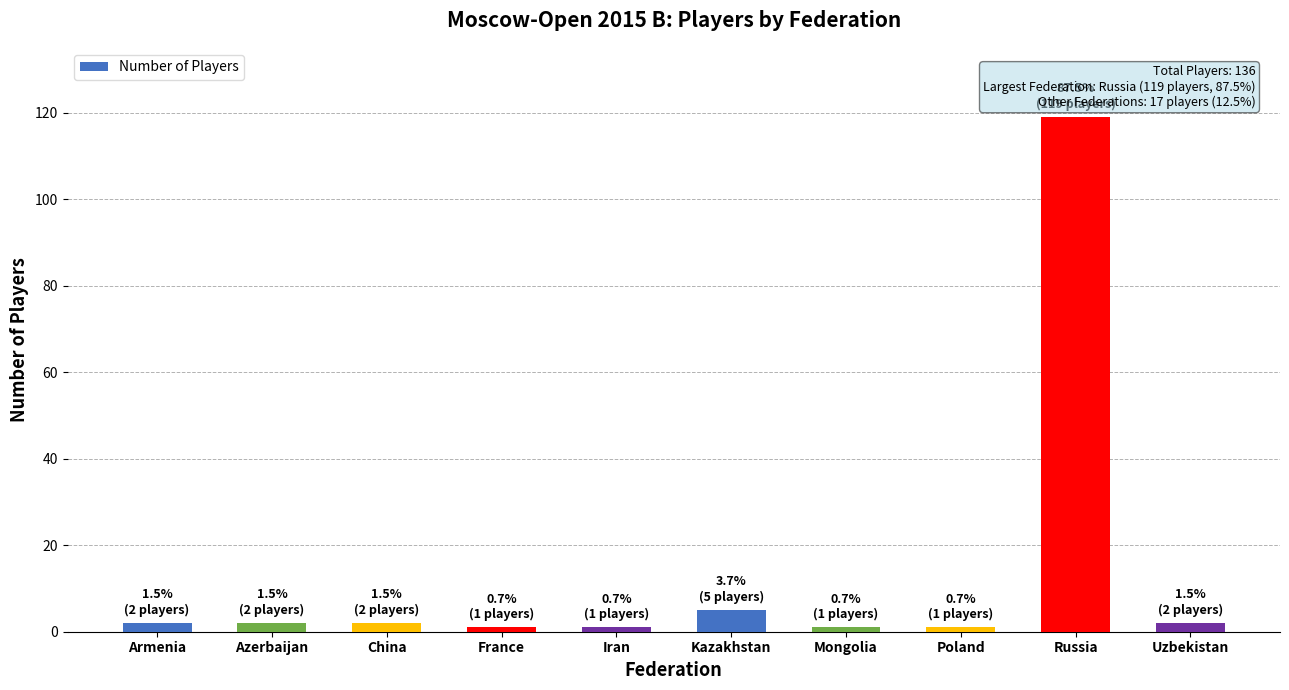

True or false: the data shows 196 at Russia.

False